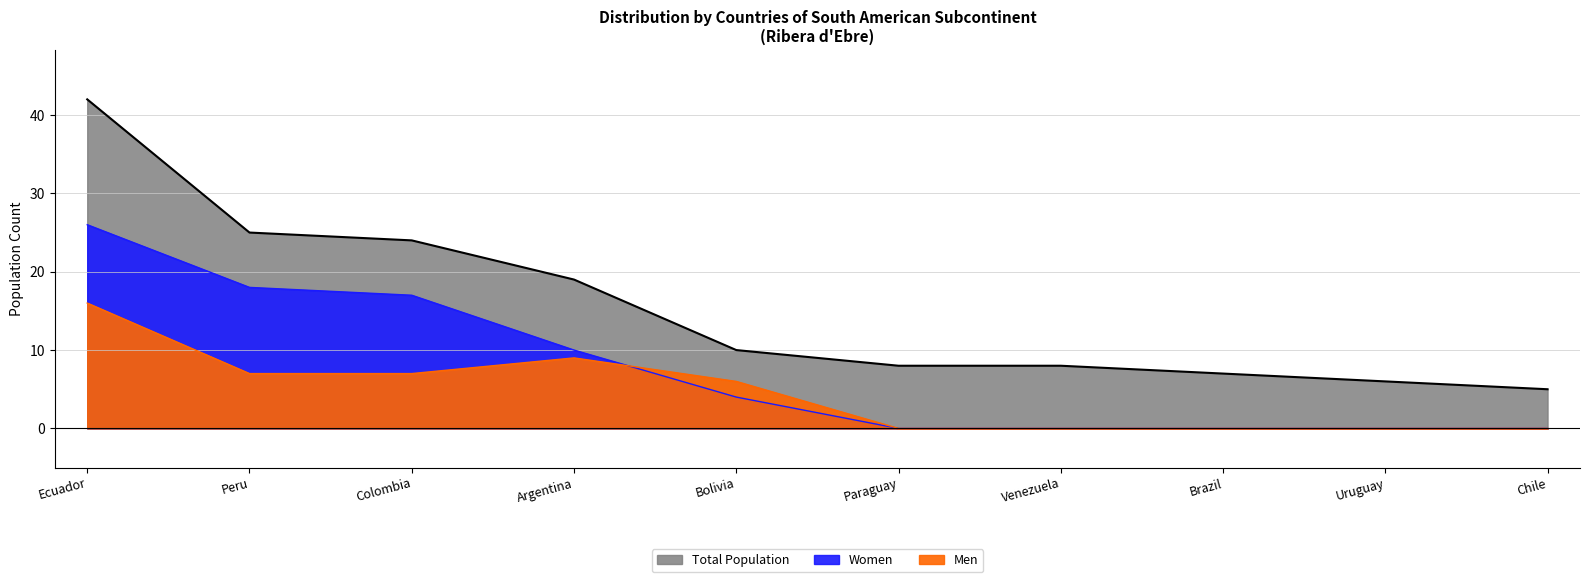

Reading right to left, what are all the values shown in this chart?

Men: 0	0	0	0	0	6	9	7	7	16
Women: 0	0	0	0	0	4	10	17	18	26
Total Population: 5	6	7	8	8	10	19	24	25	42